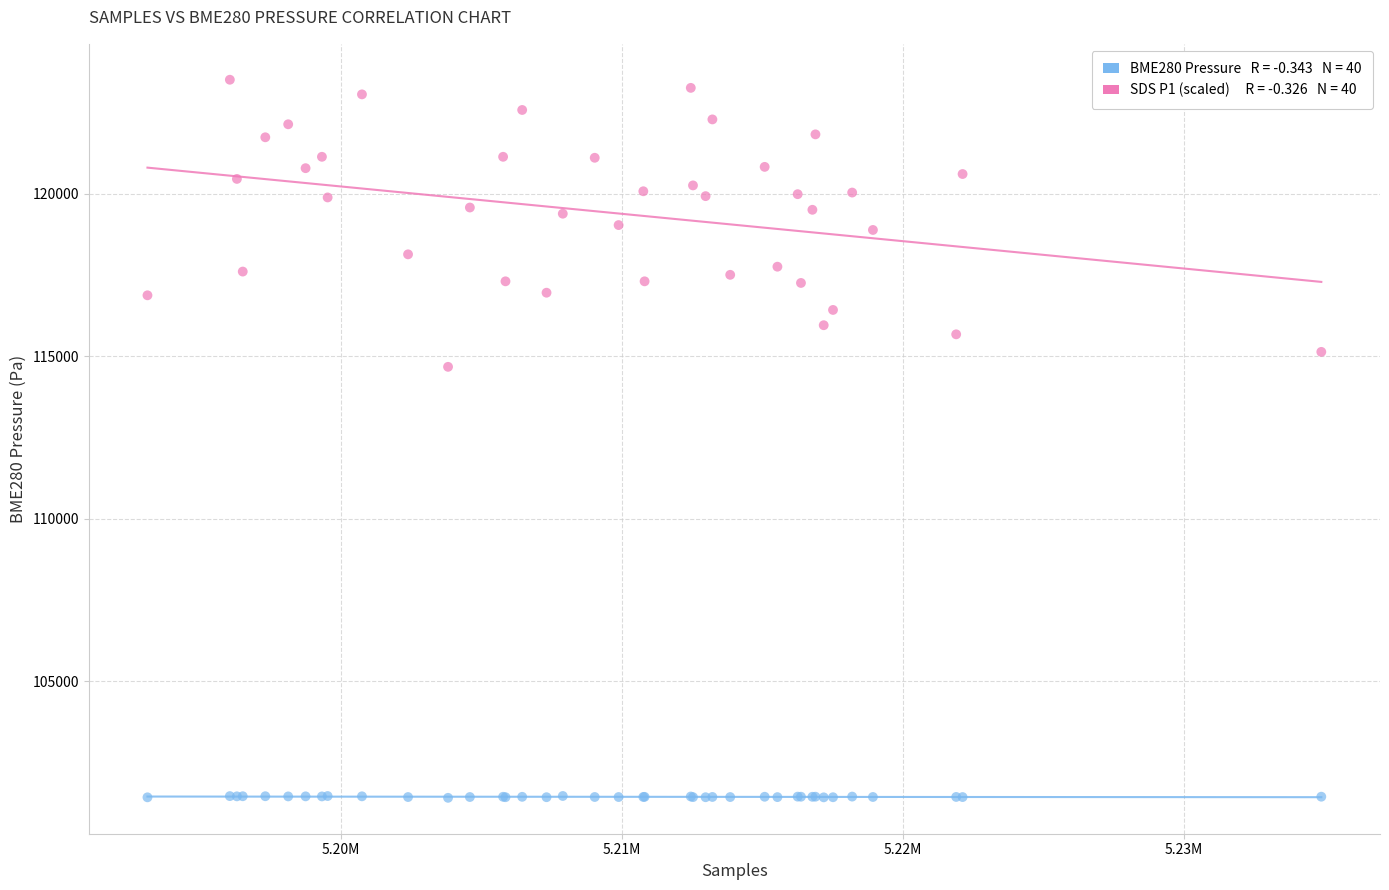

Across all series, what Y value is closest to 112457?

114670.0